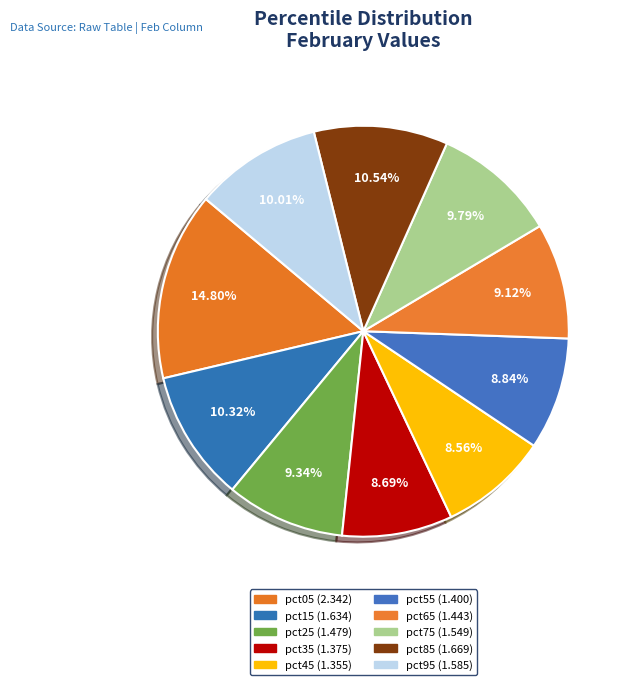

To the nearest percent, what percentage of the pie is pct55?

9%